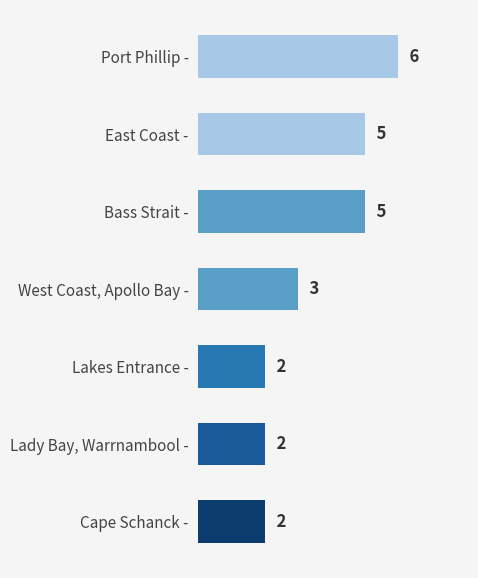

What is the ratio of the value at Cape Schanck - to the value at East Coast -?

0.4